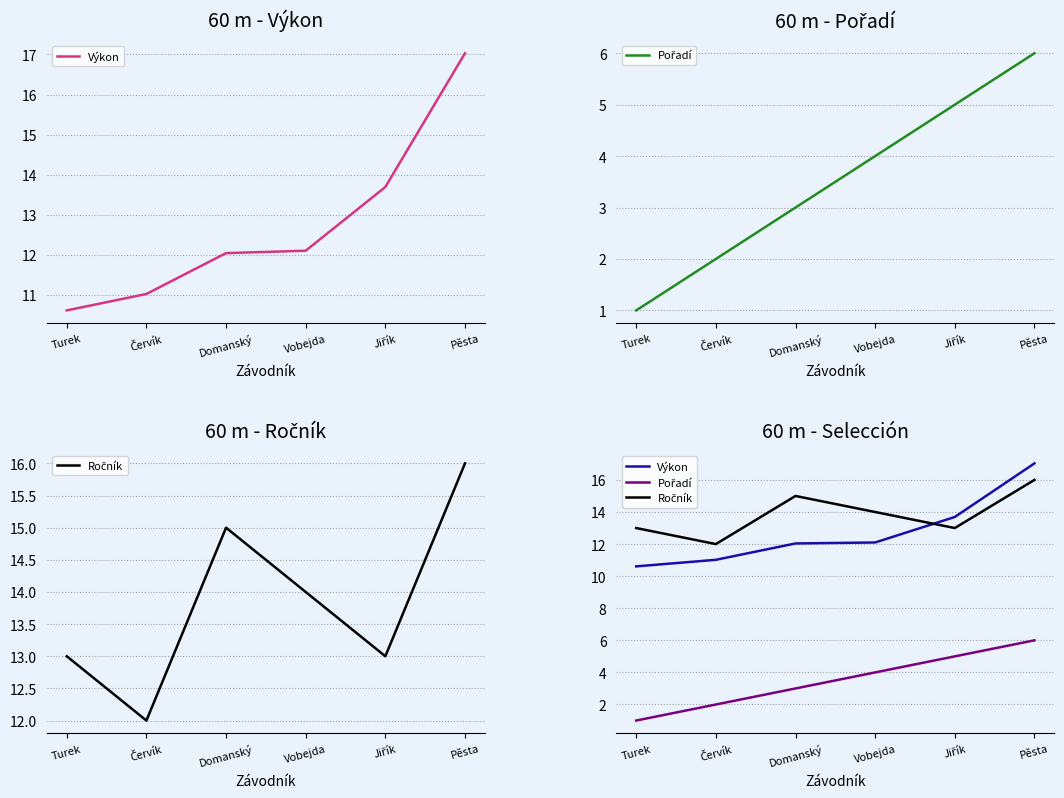

True or false: Ročník has a value of 8.3 at Turek.

False